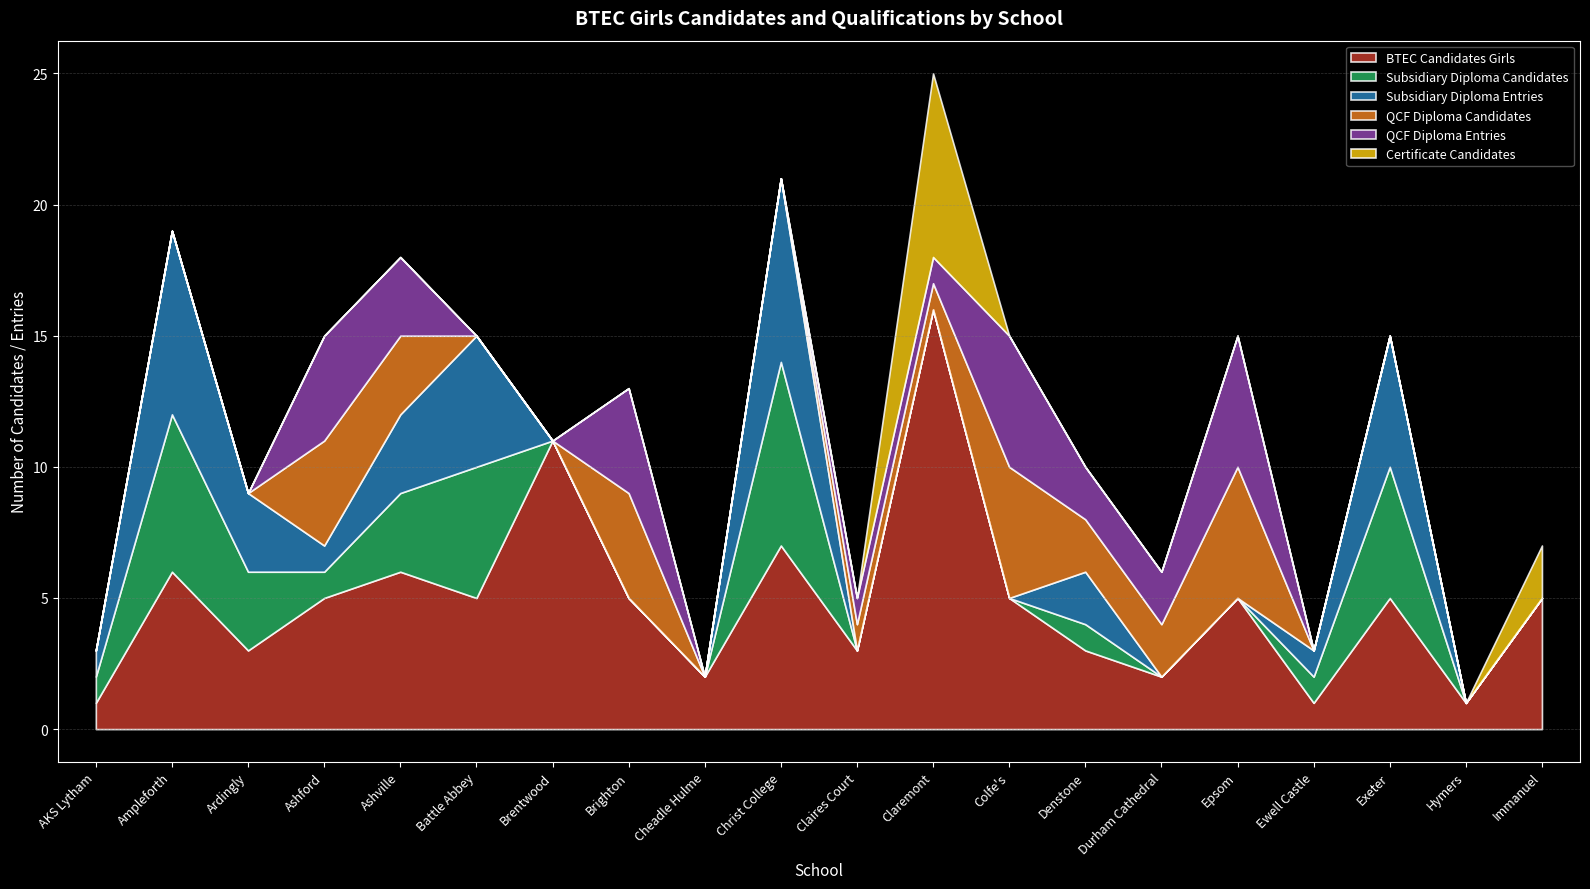

What is the approximate value of BTEC Candidates Girls at Christ College, to the nearest 5?

5